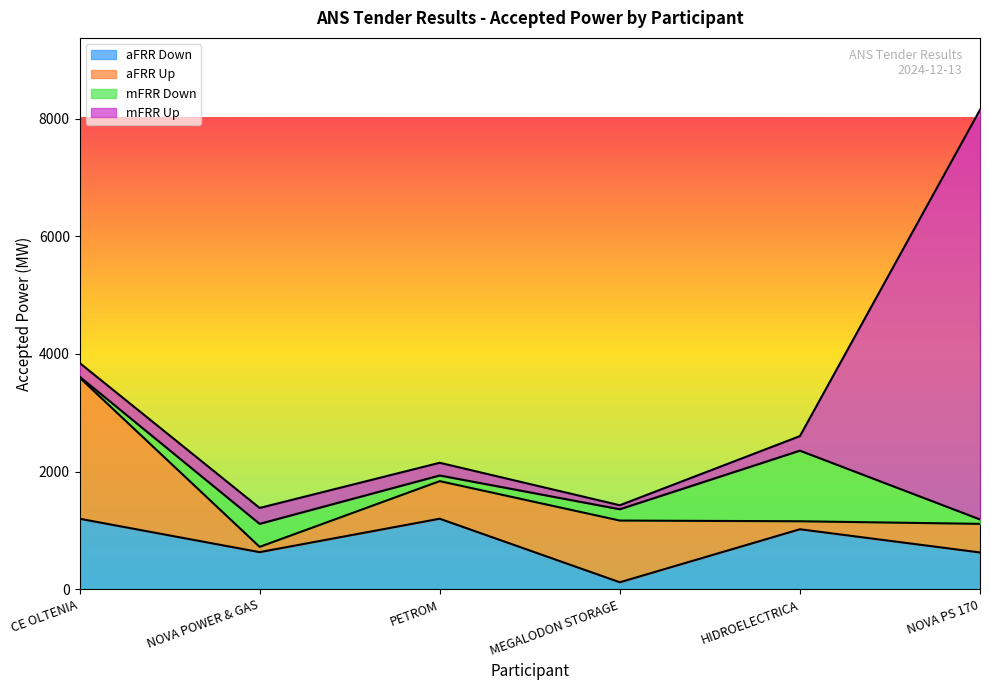

What is the value of the mFRR Down point at the 5th from the left?

1200